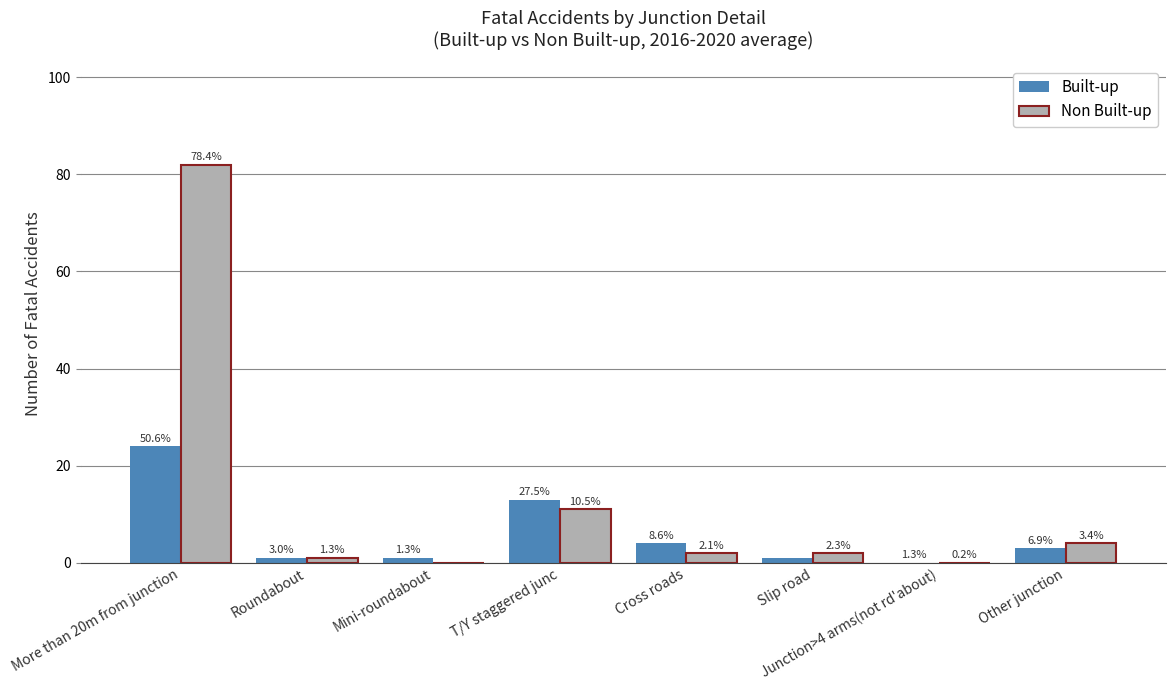

True or false: Non Built-up has a value of 2 at Cross roads.

True